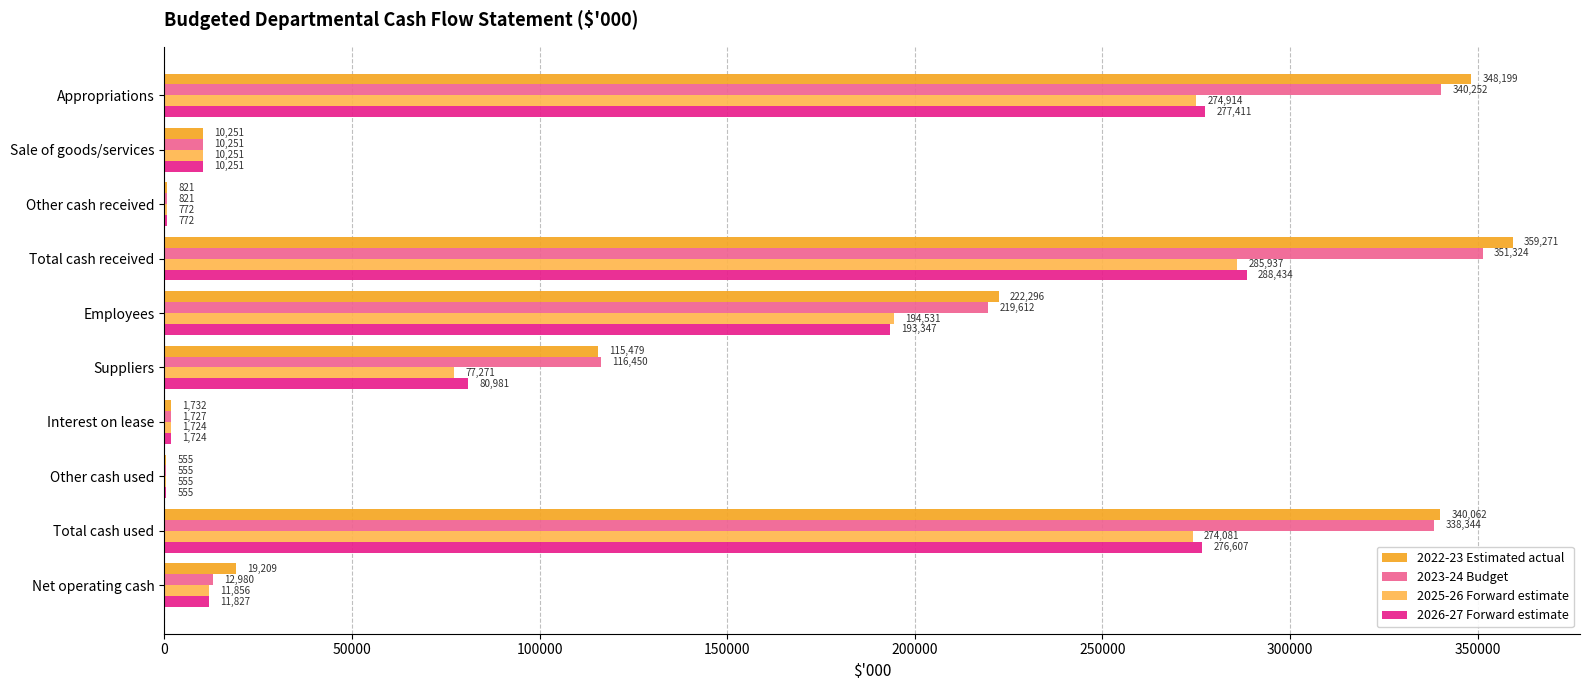

Is it true that 2026-27 Forward estimate equals 1724 at Interest on lease?

True